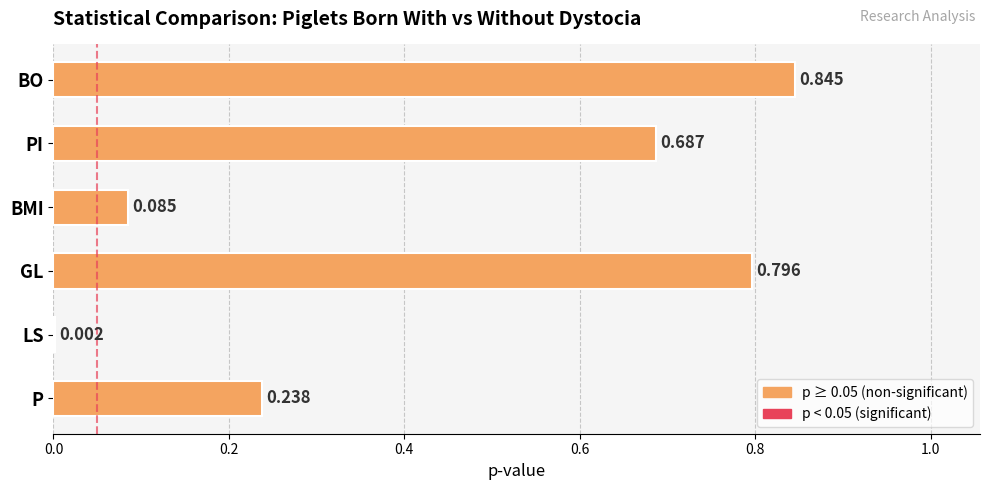

Which category has the highest value across all series?

BO